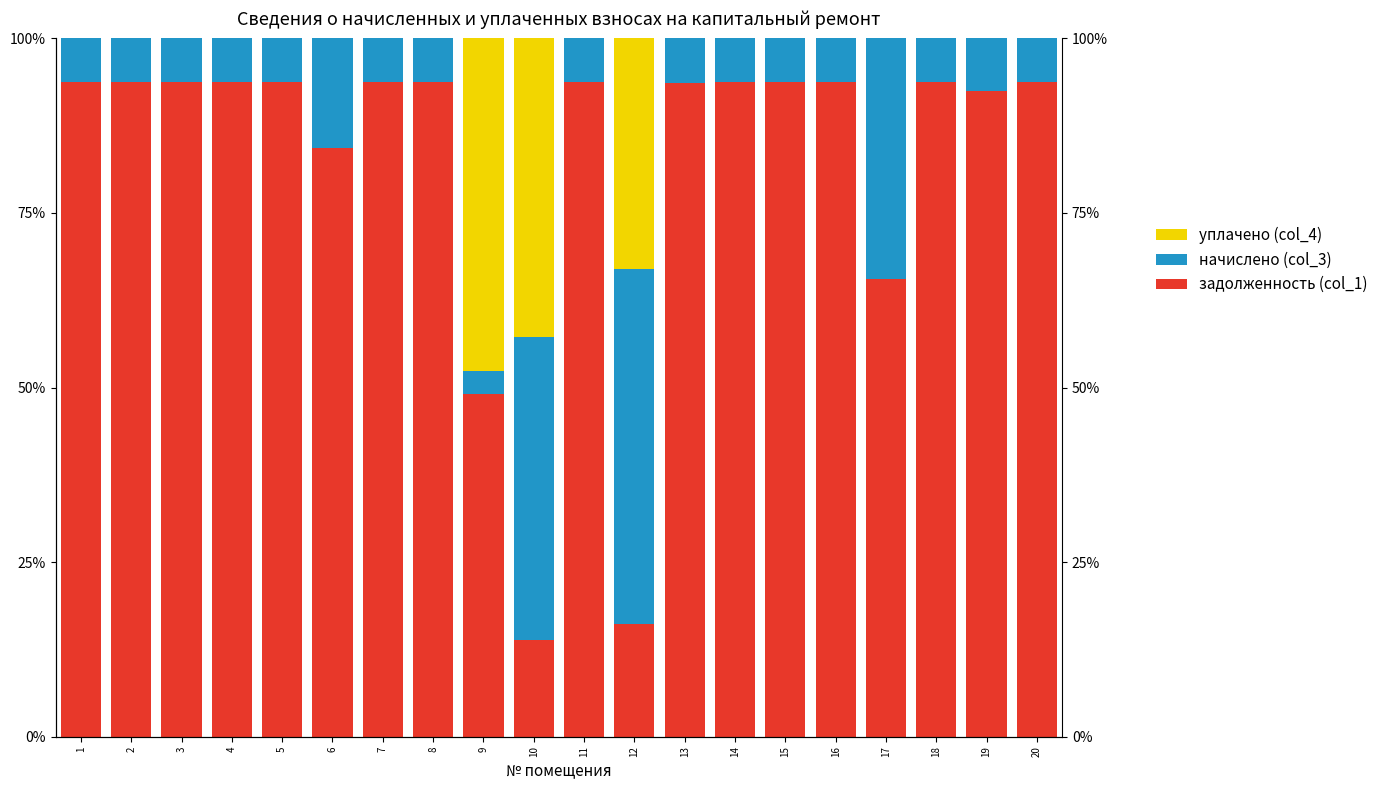

Which series has the largest range (max minus min)?

задолженность (col_1)